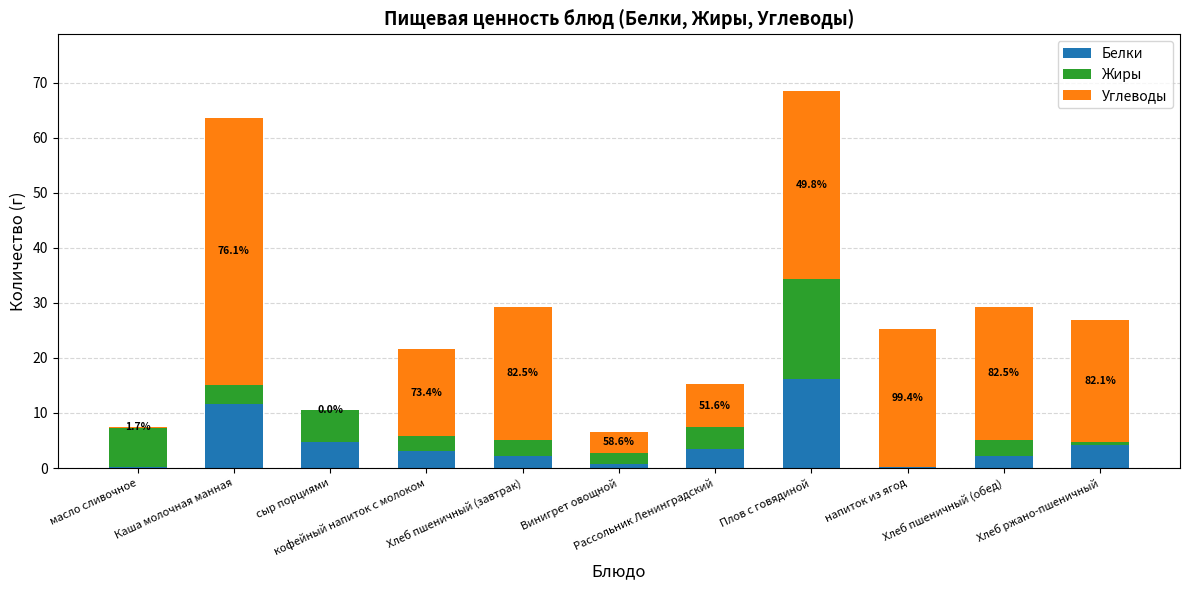

What is the sum of all Белки values?

48.7